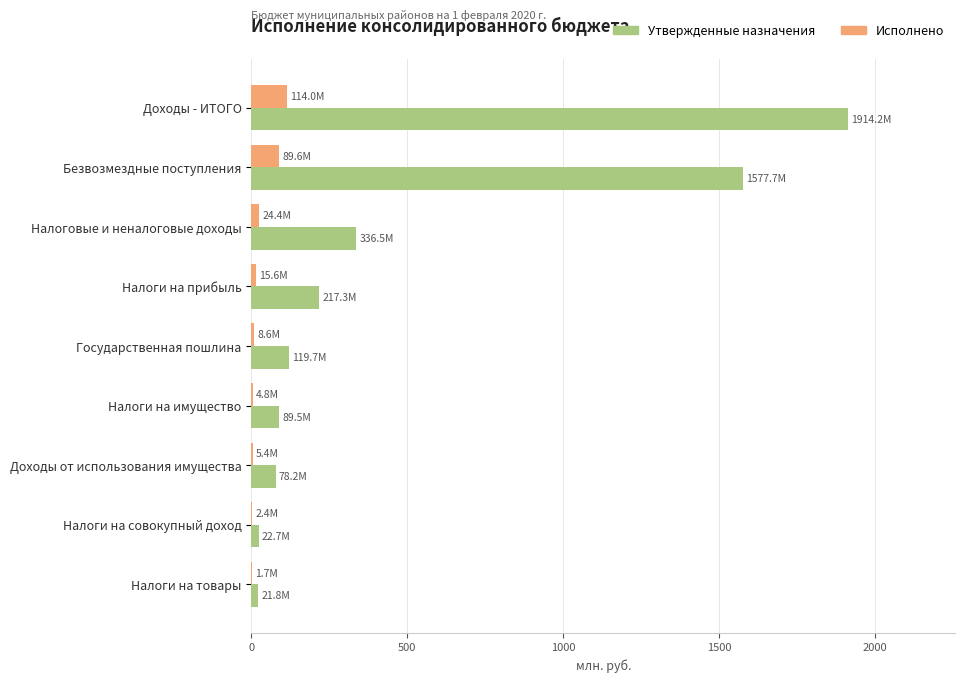

What are all the series names shown in the legend?

Утвержденные назначения, Исполнено